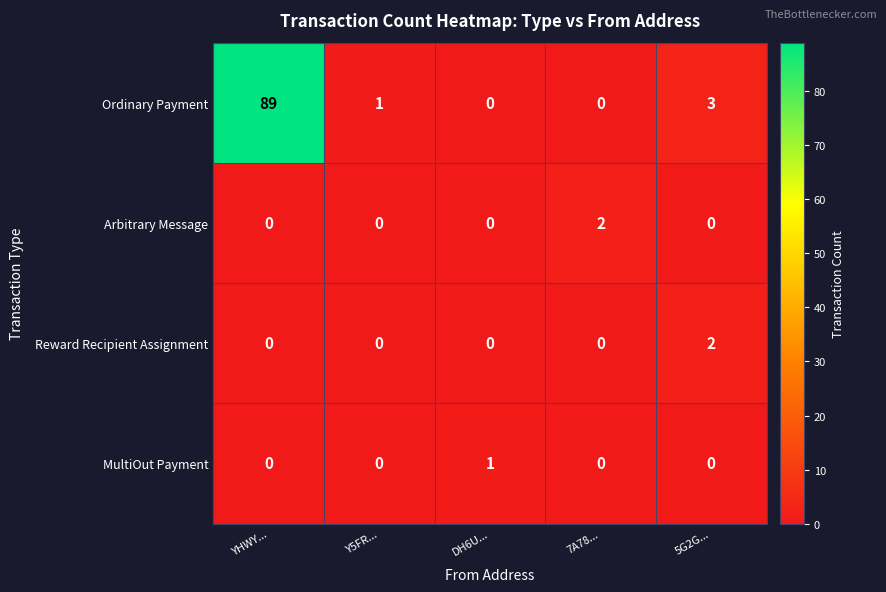

How many Reward Recipient Assignment values are between 0 and 1?

4